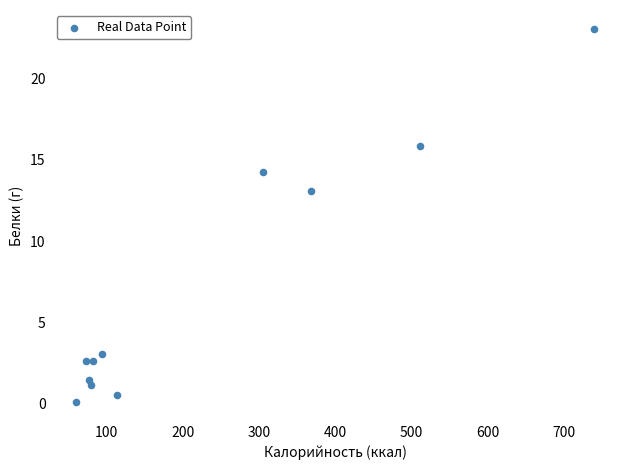

What is the average X value?

227.5